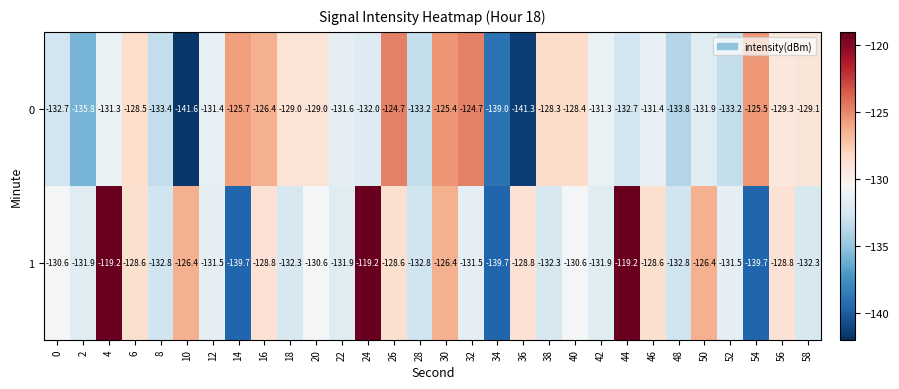

What is the greatest value displayed?

-119.2